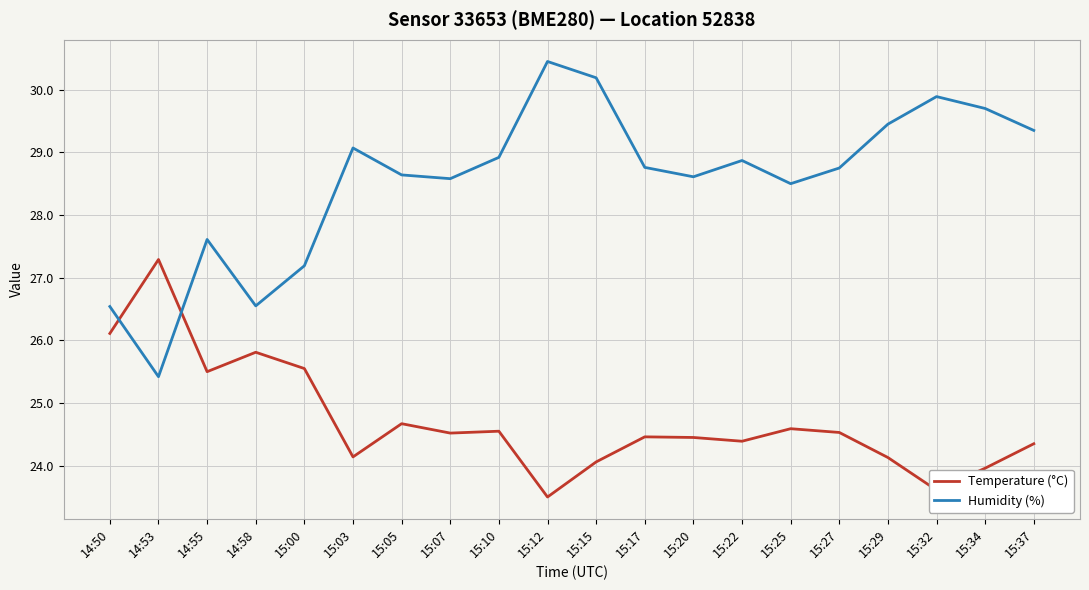

List the series in order of their overall mean, lowest first.

Temperature (°C), Humidity (%)